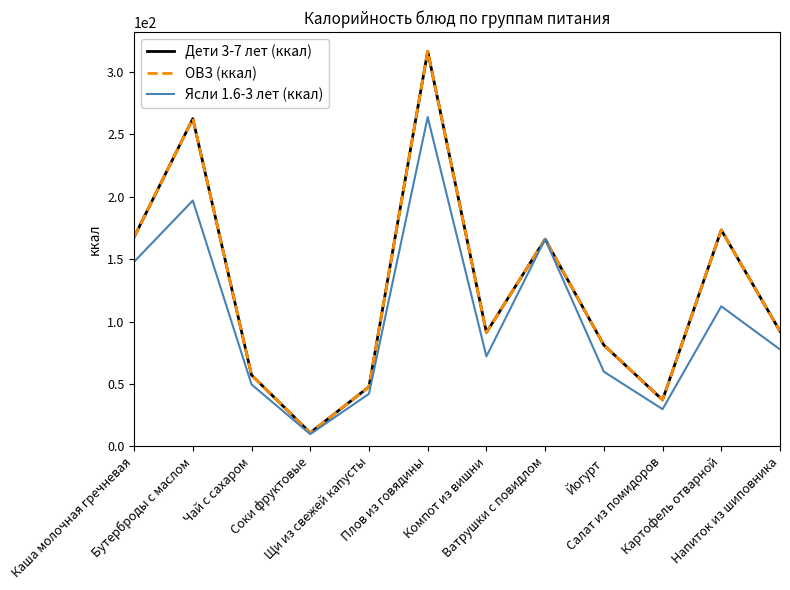

True or false: Дети 3-7 лет (ккал) has more than 0 points higher than both neighbors.

True